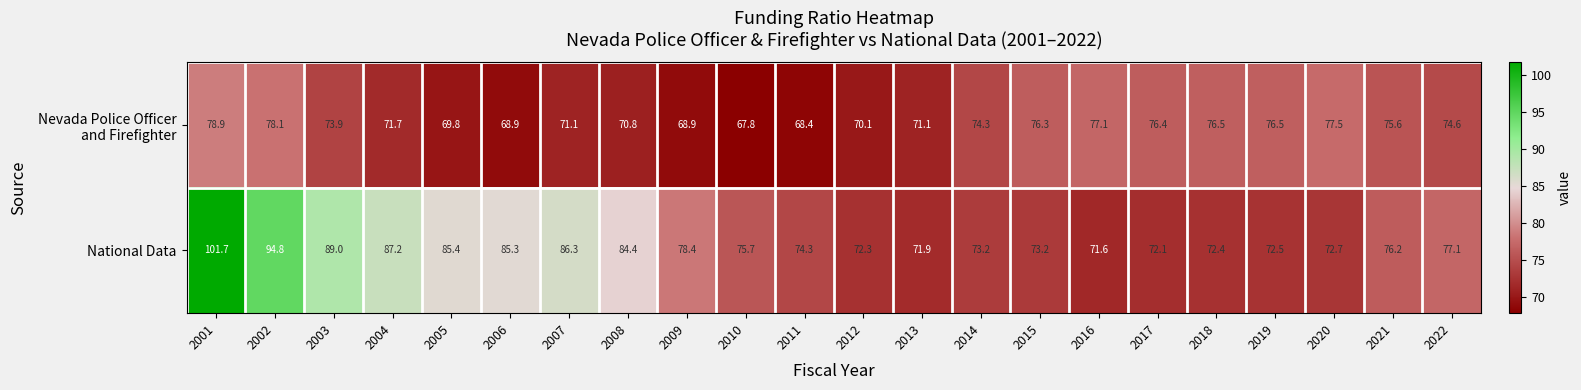

Which series has the widest spread of values?

National Data